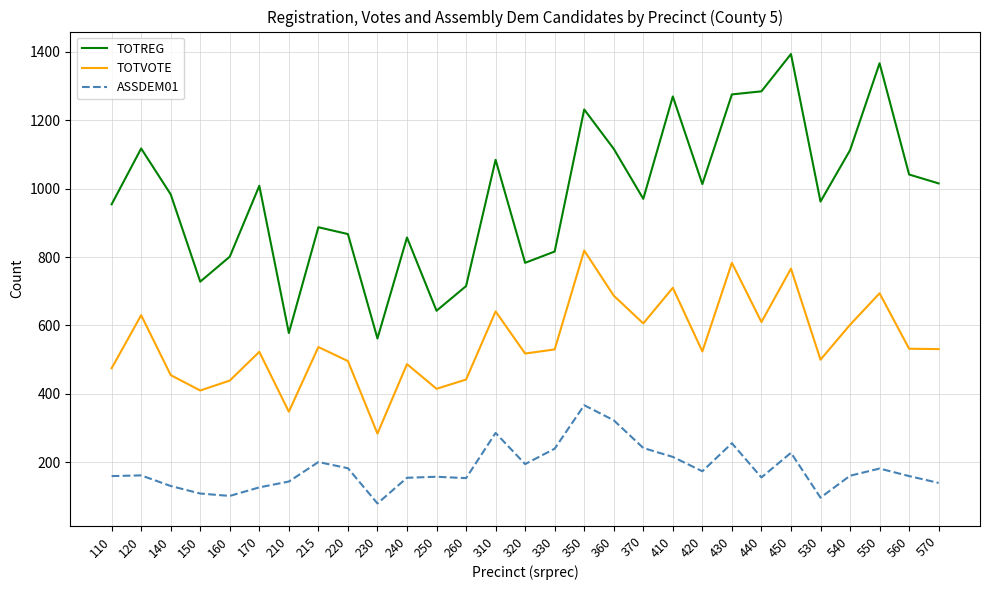

What are all the series names shown in the legend?

TOTREG, TOTVOTE, ASSDEM01